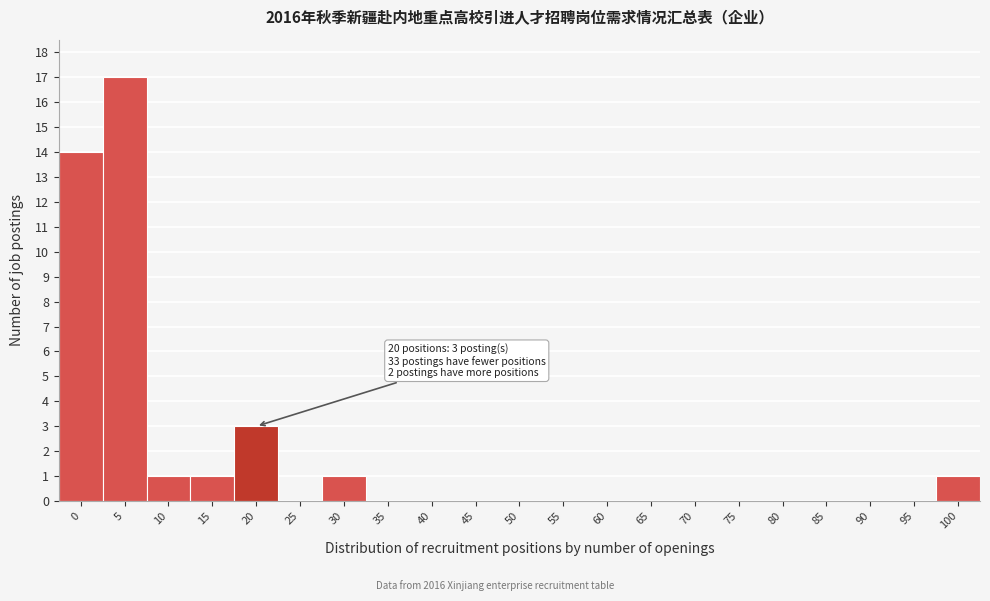

Reading right to left, list all the values displayed in this chart.

100=1	95=0	90=0	85=0	80=0	75=0	70=0	65=0	60=0	55=0	50=0	45=0	40=0	35=0	30=1	25=0	20=3	15=1	10=1	5=17	0=14